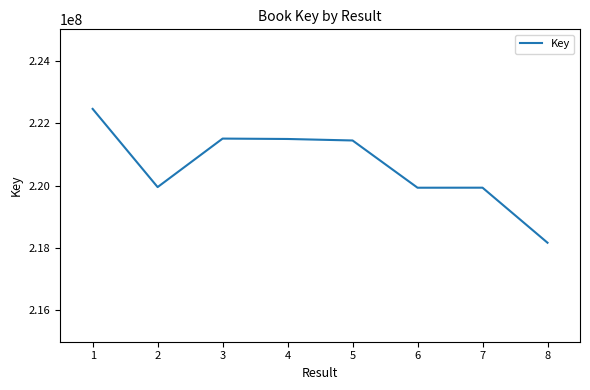

Which has a higher value, 3 or 8?

3